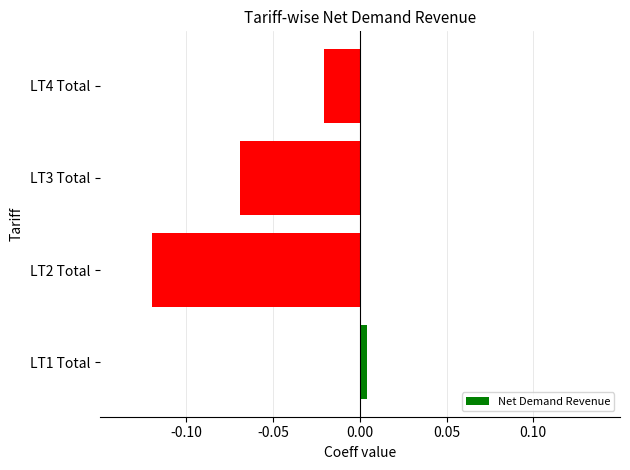

How many positive values are there?

1